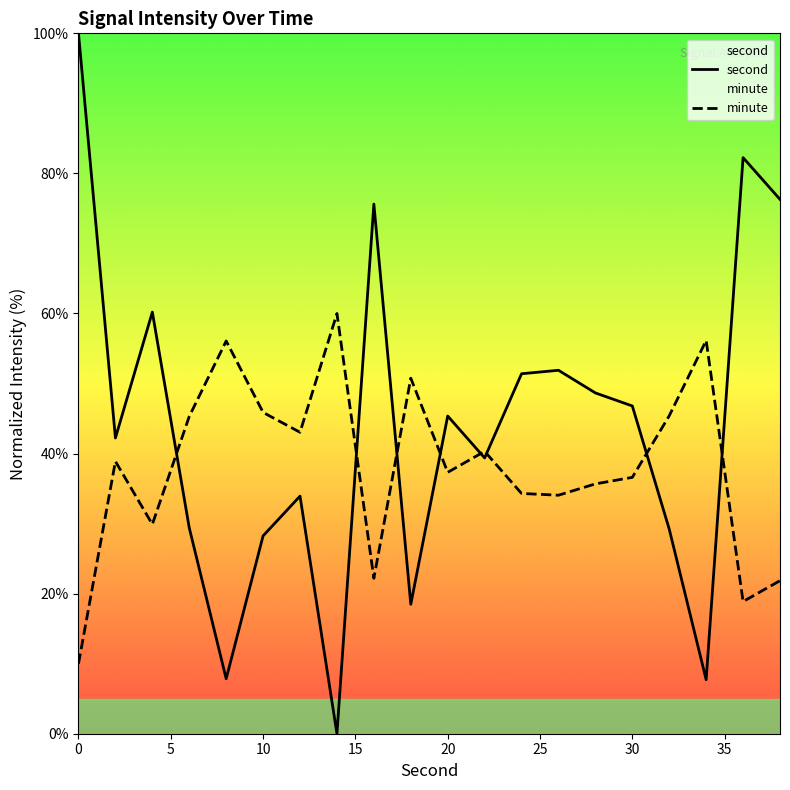

What is the spread (max minus min) of values at 20?

8.0